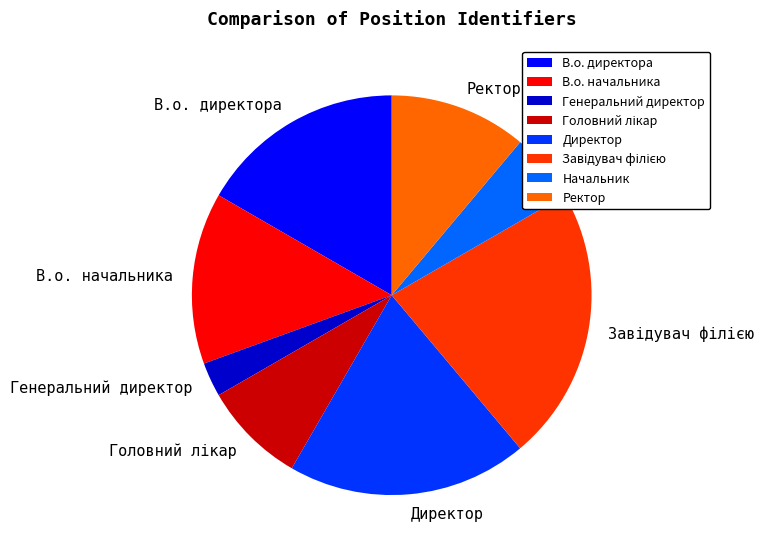

Is В.о. начальника the majority of the pie?

No